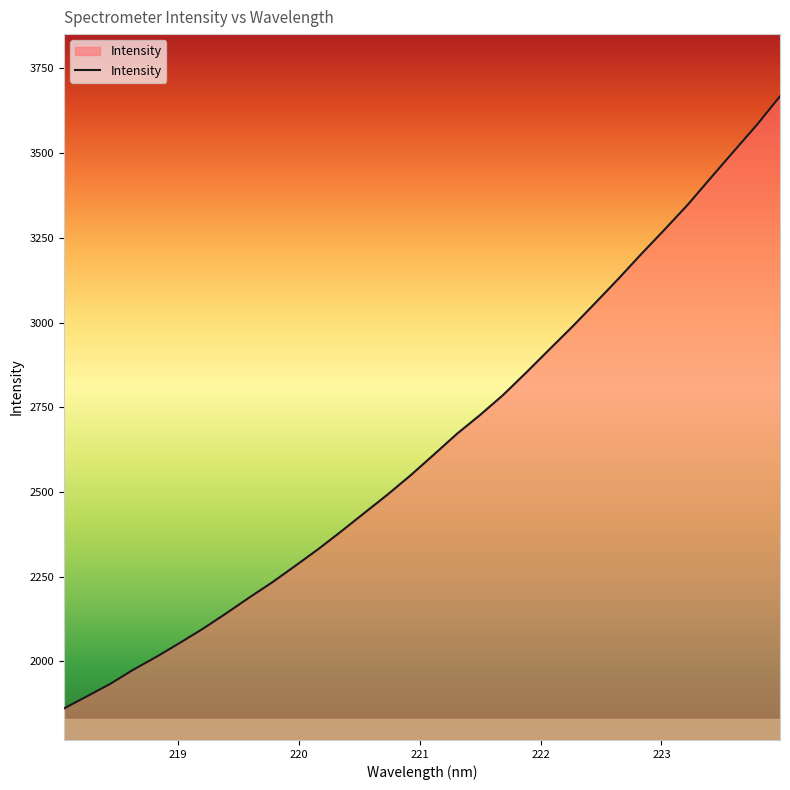

What is the difference between the maximum and minimum values?

1806.3